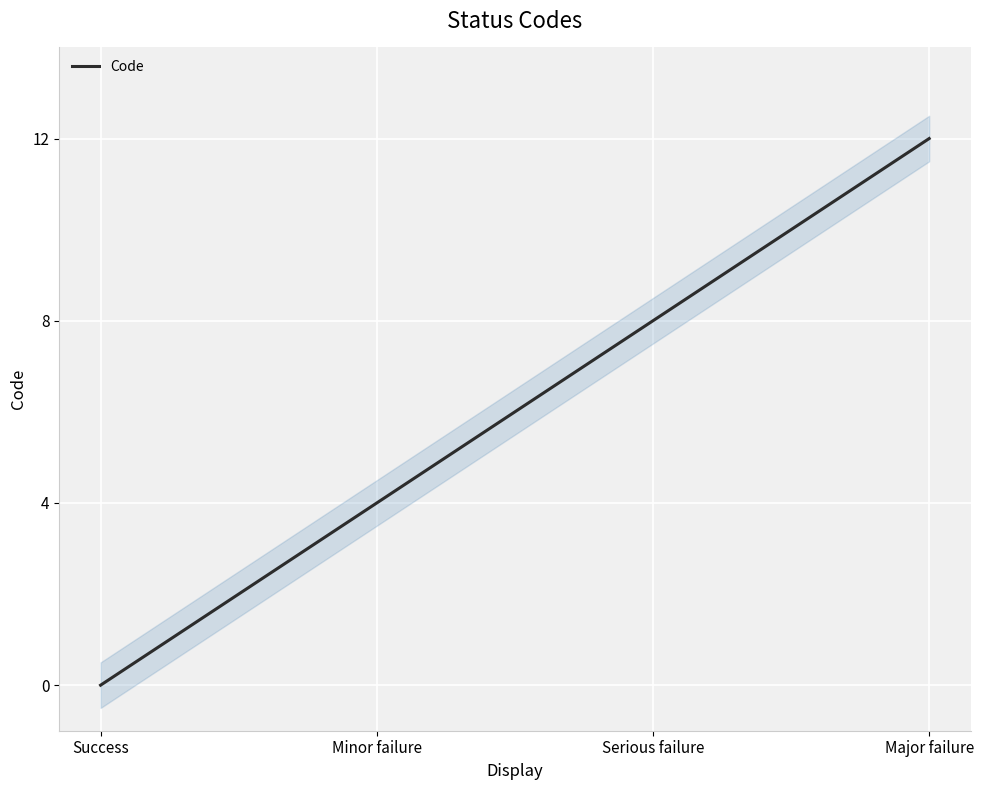

Which category has the lowest value across all series?

Success